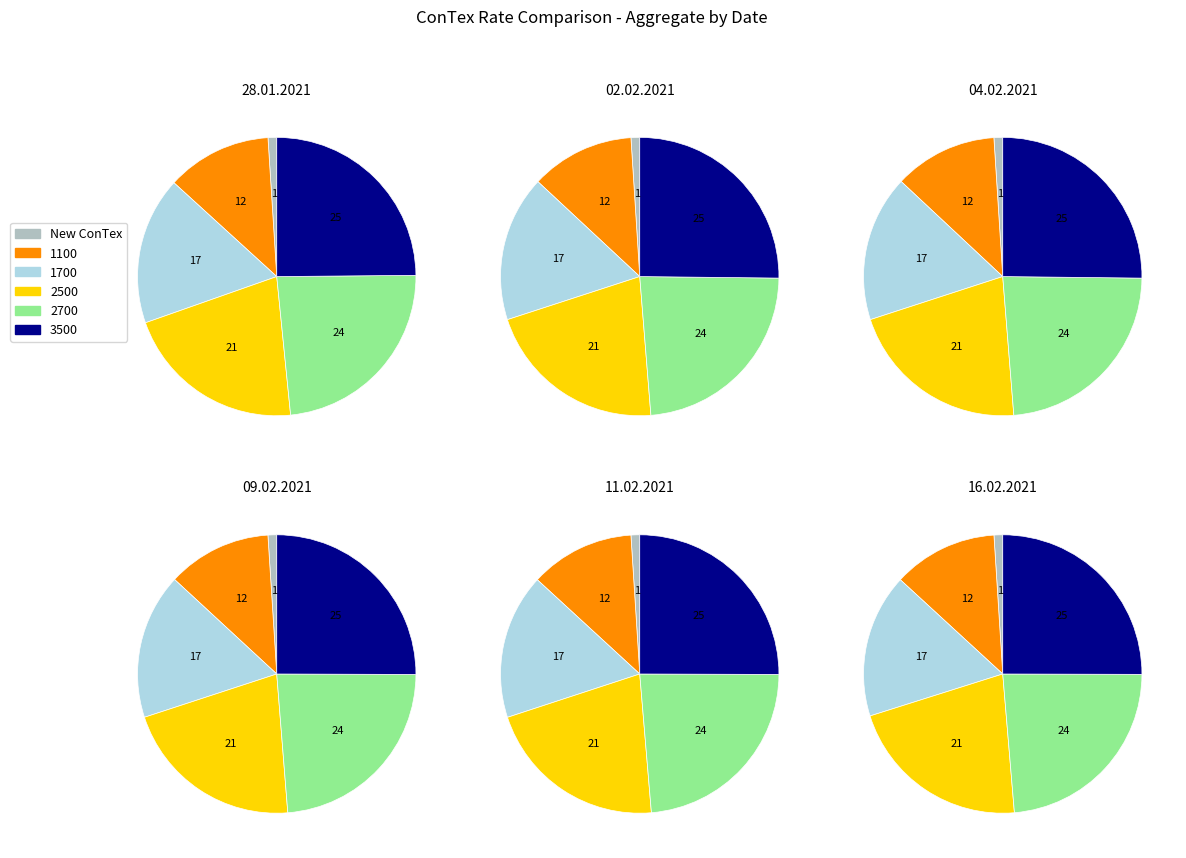

What percentage is NOT represented by 28.01.2021?

88.3%